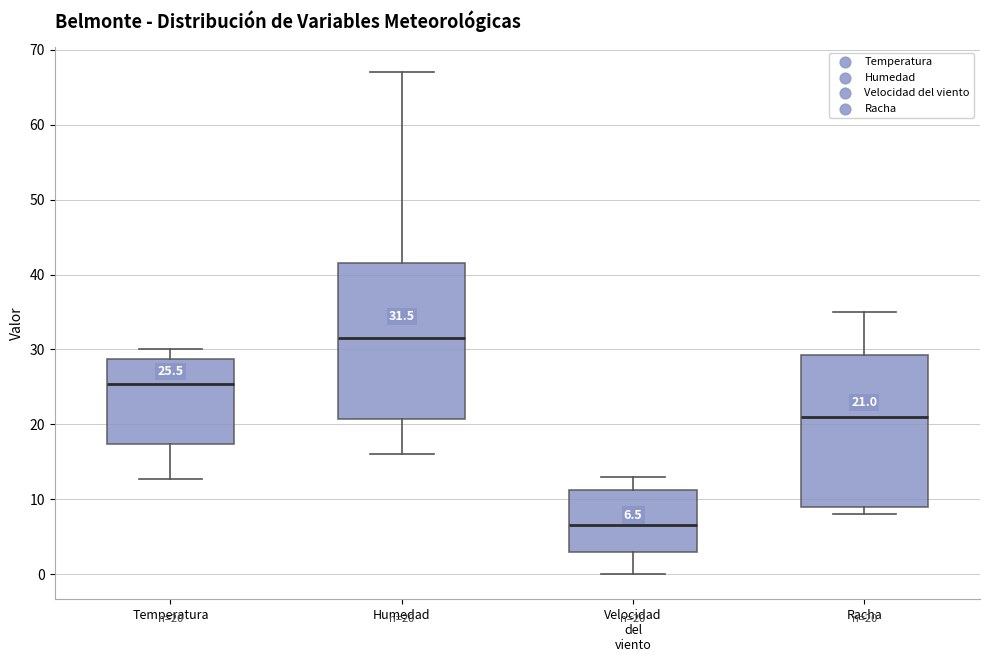

Which box's median line is the highest?

Humedad